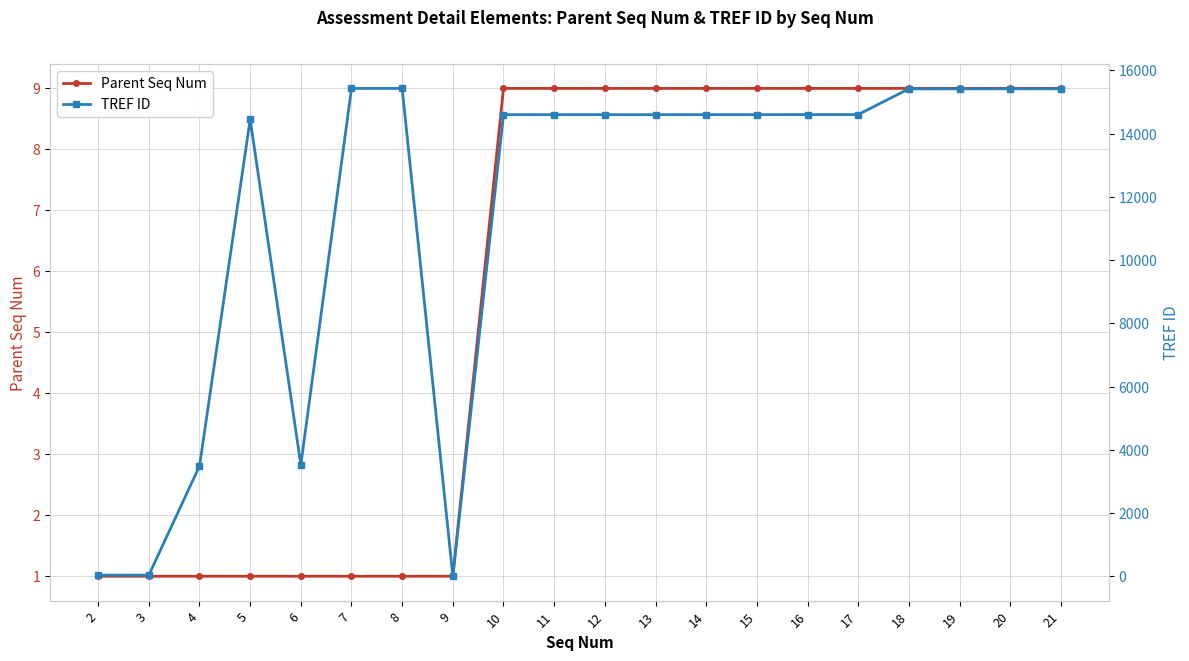

What is the minimum value for Parent Seq Num?

1